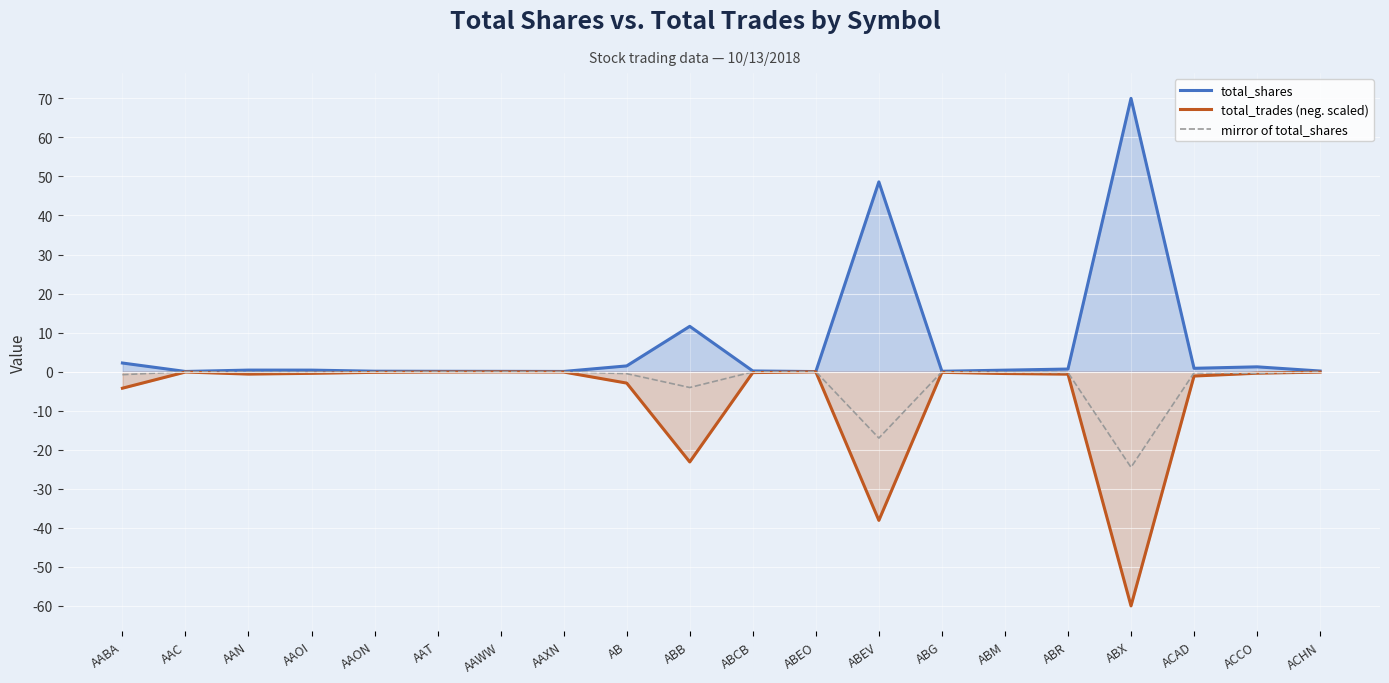

Rank the series by their average value, from highest to lowest.

total_shares, mirror of total_shares, total_trades (neg. scaled)